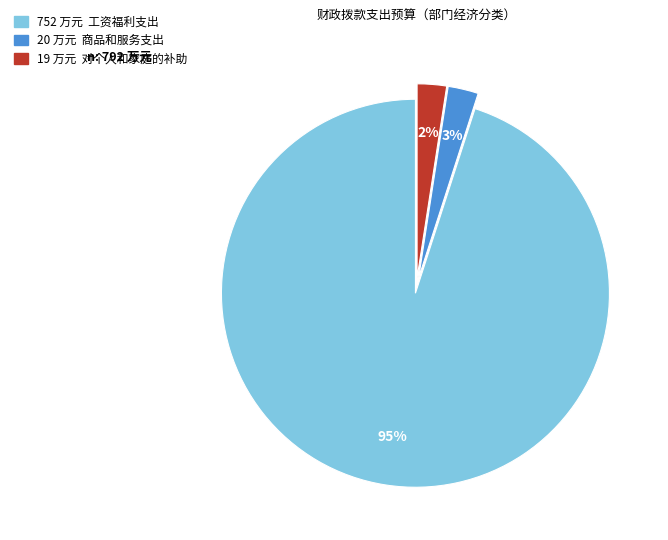

How many slices are in this pie chart?

3